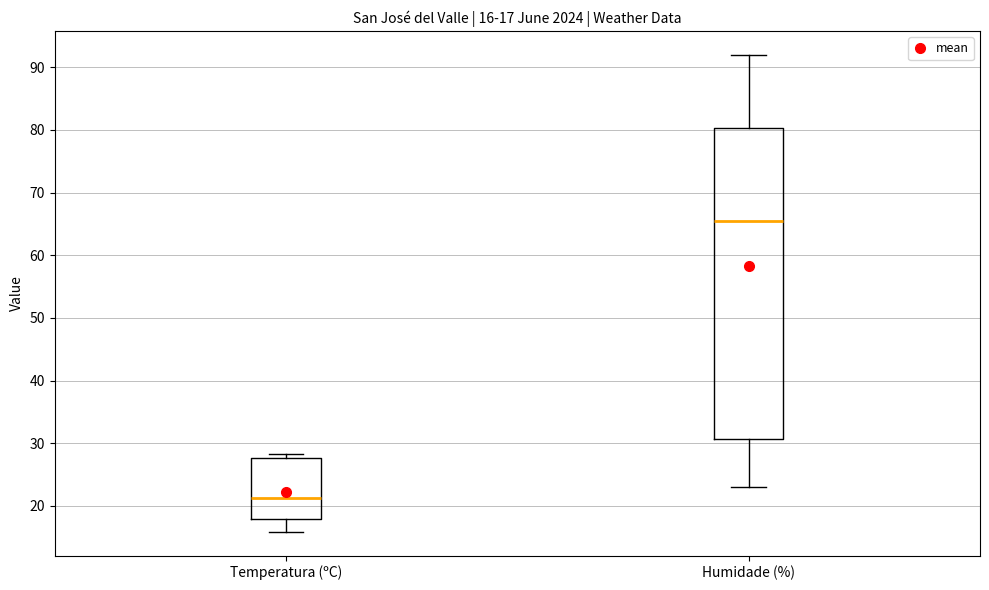

Which box's median line is the highest?

Humidade (%)